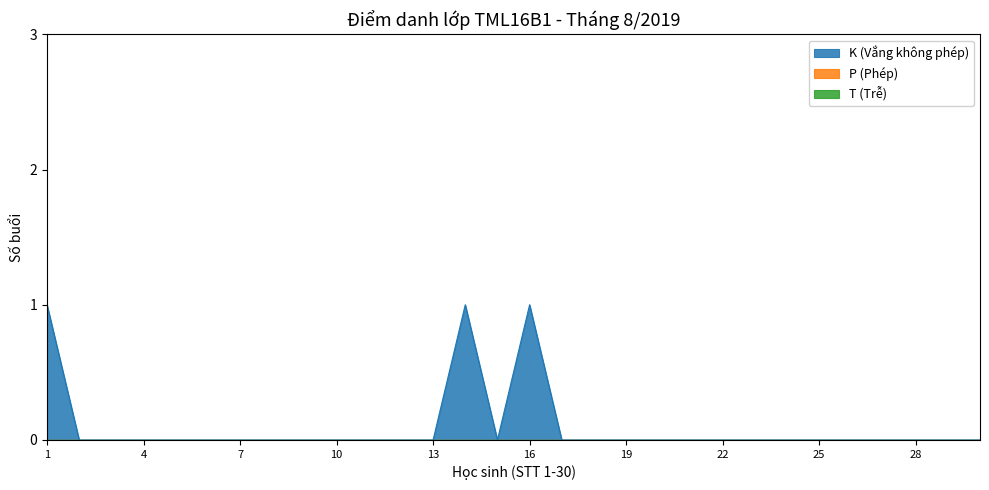

What is the greatest value displayed?

1